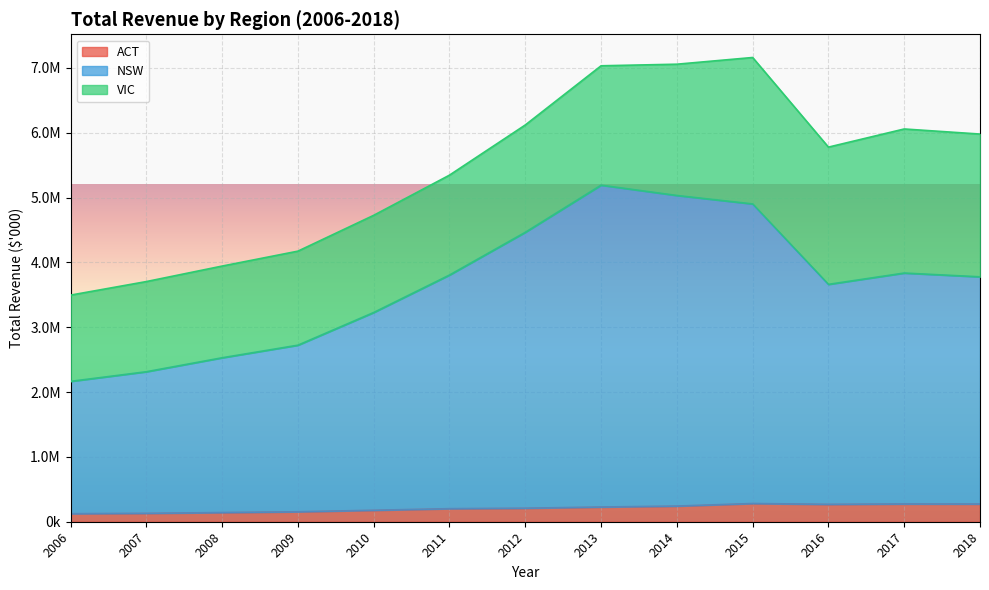

Which has a higher value, 2016 or 2008?

2016